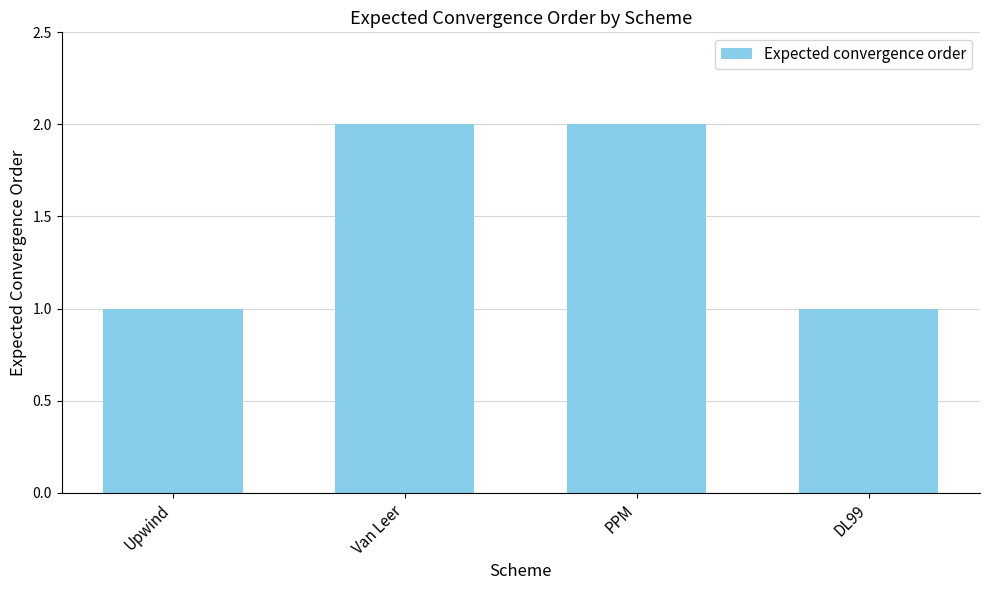

Reading right to left, list all the values displayed in this chart.

DL99=1	PPM=2	Van Leer=2	Upwind=1